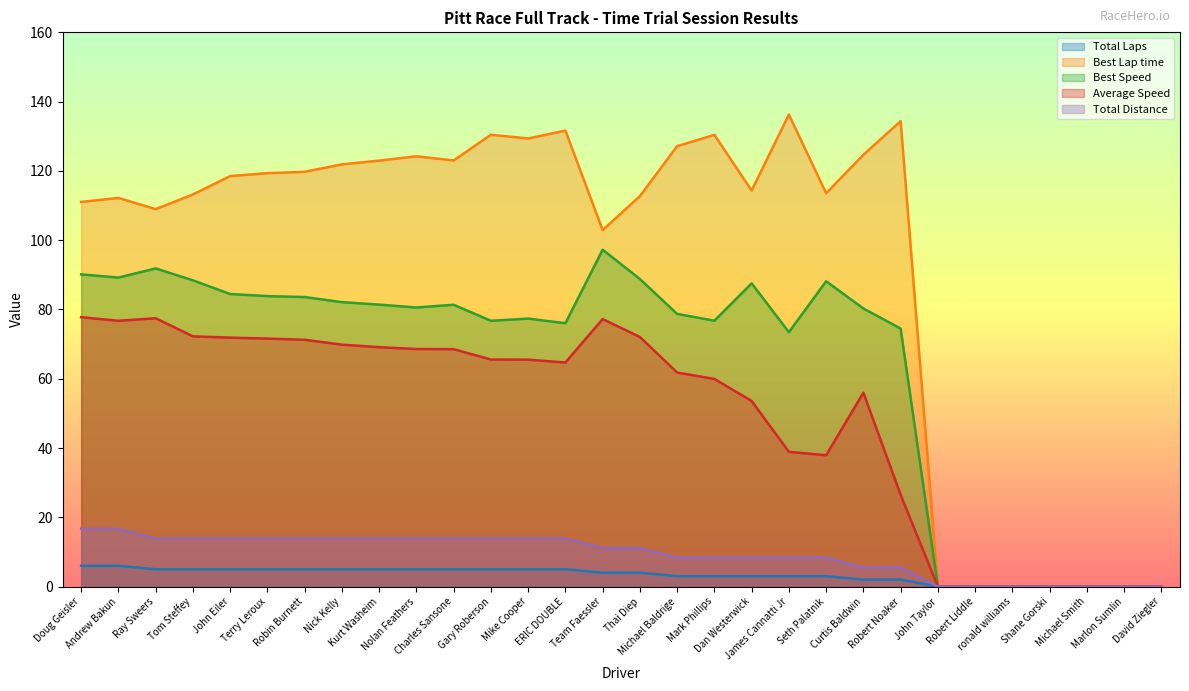

Which category has the highest value in the Average Speed series?

Doug Geisler